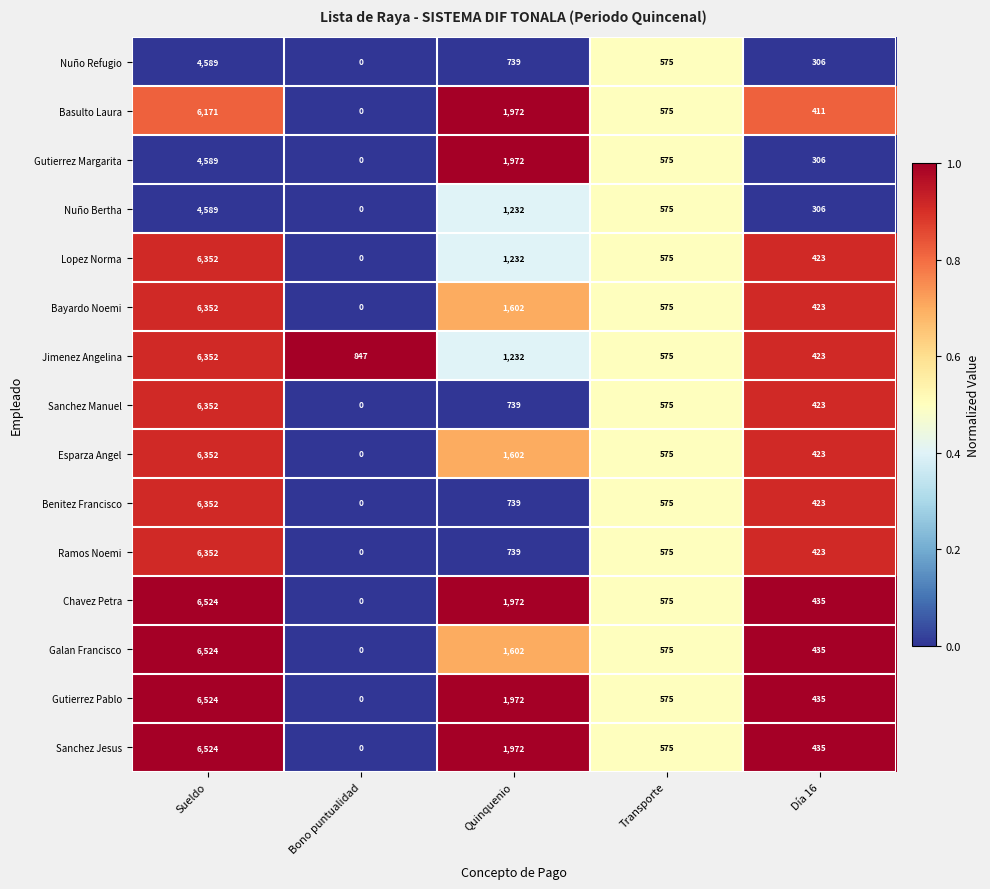

What is the difference between the maximum and minimum values in the Chavez Petra series?

6524